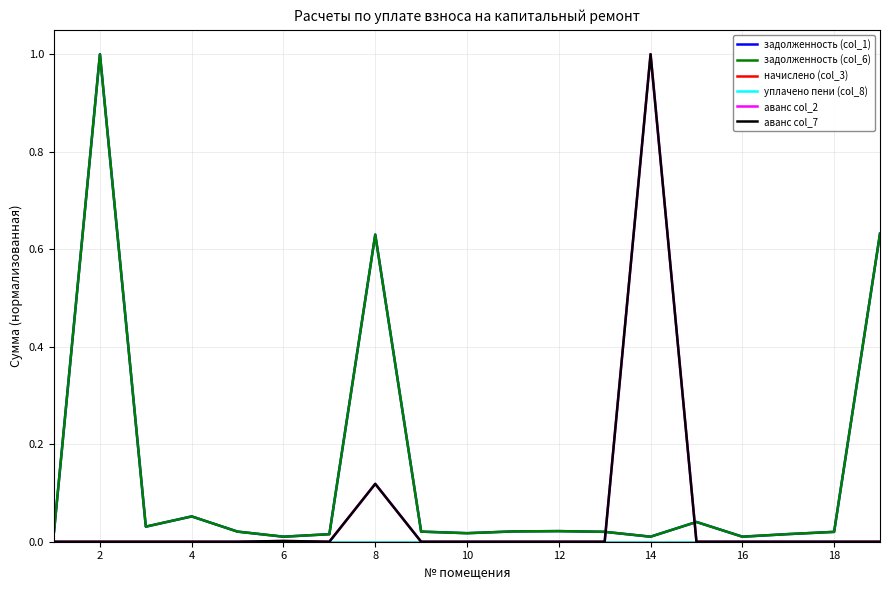

Reading right to left, what are all the values shown in this chart?

задолженность (col_1): 0.6	0.0	0.0	0.0	0.0	0.0	0.0	0.0	0.0	0.0	0.0	0.6	0.0	0.0	0.0	0.1	0.0	1.0	0.0
задолженность (col_6): 0.6	0.0	0.0	0.0	0.0	0.0	0.0	0.0	0.0	0.0	0.0	0.6	0.0	0.0	0.0	0.1	0.0	1.0	0.0
начислено (col_3): 0.0	0.0	0.0	0.0	0.0	0.0	0.0	0.0	0.0	0.0	0.0	0.0	0.0	0.0	0.0	0.0	0.0	0.0	0.0
уплачено пени (col_8): 0.0	0.0	0.0	0.0	0.0	0.0	0.0	0.0	0.0	0.0	0.0	0.0	0.0	0.0	0.0	0.0	0.0	0.0	0.0
аванс col_2: 0.0	0.0	0.0	0.0	0.0	1.0	0.0	0.0	0.0	0.0	0.0	0.1	0.0	0.0	0.0	0.0	0.0	0.0	0.0
аванс col_7: 0.0	0.0	0.0	0.0	0.0	1.0	0.0	0.0	0.0	0.0	0.0	0.1	0.0	0.0	0.0	0.0	0.0	0.0	0.0